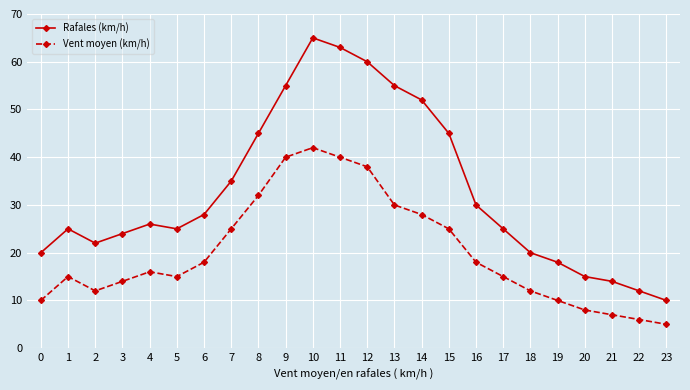

Which series changed the most between 2 and 21?

Rafales (km/h)